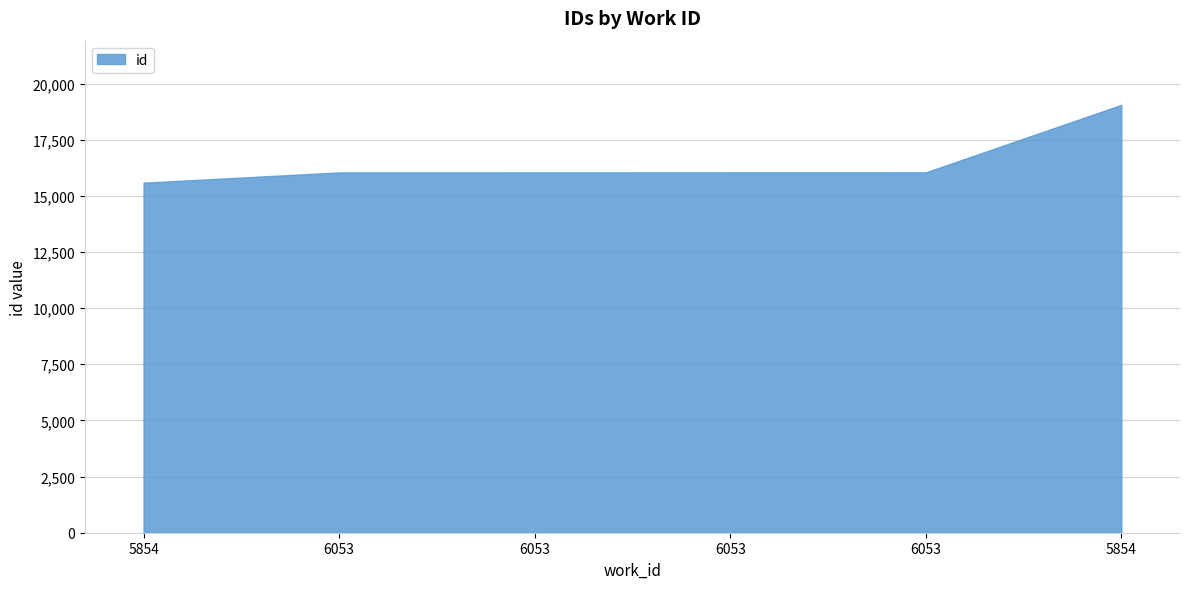

What is the label of the 2nd point from the left?

6053